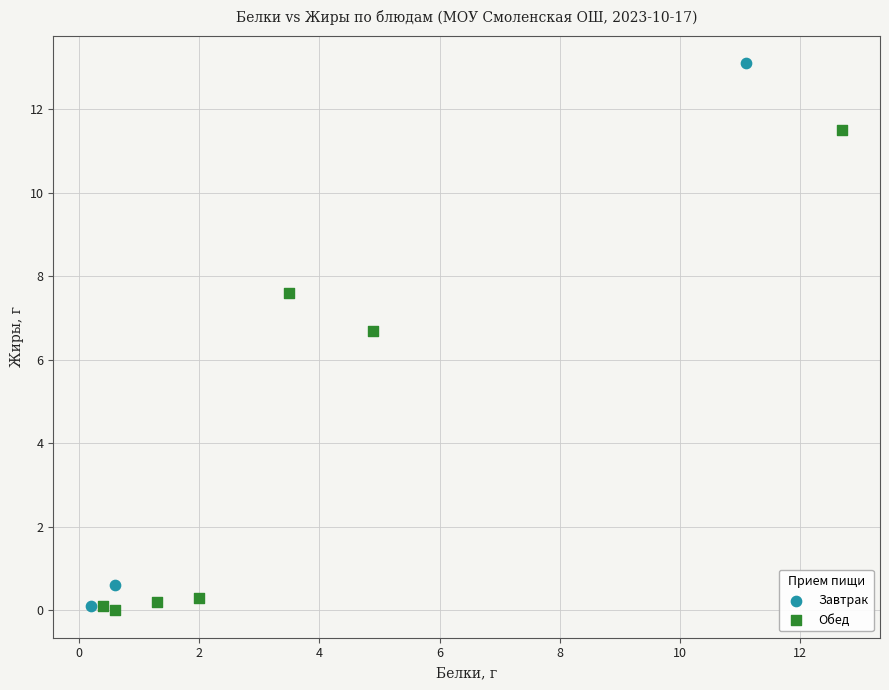

Which series has the widest spread of Y values?

Завтрак